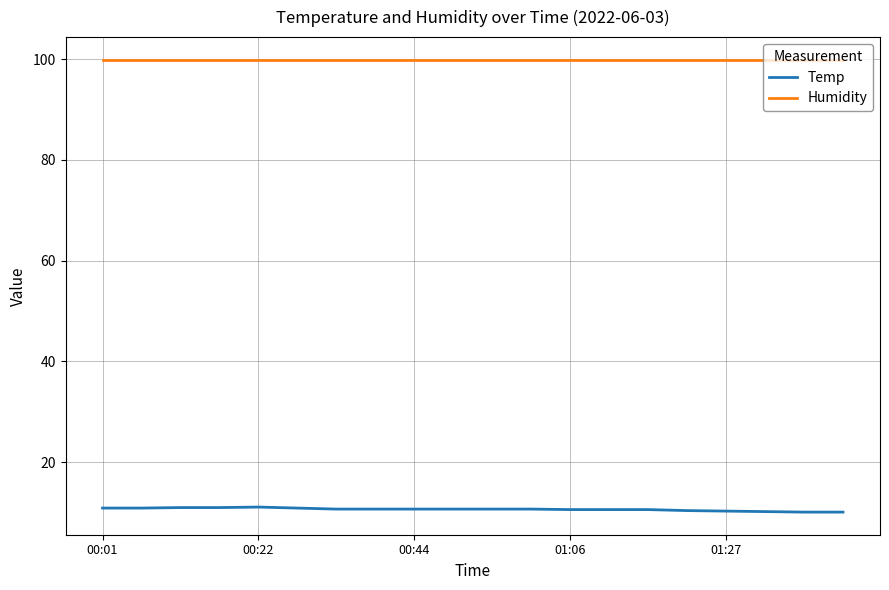

What is the greatest value displayed?

99.9